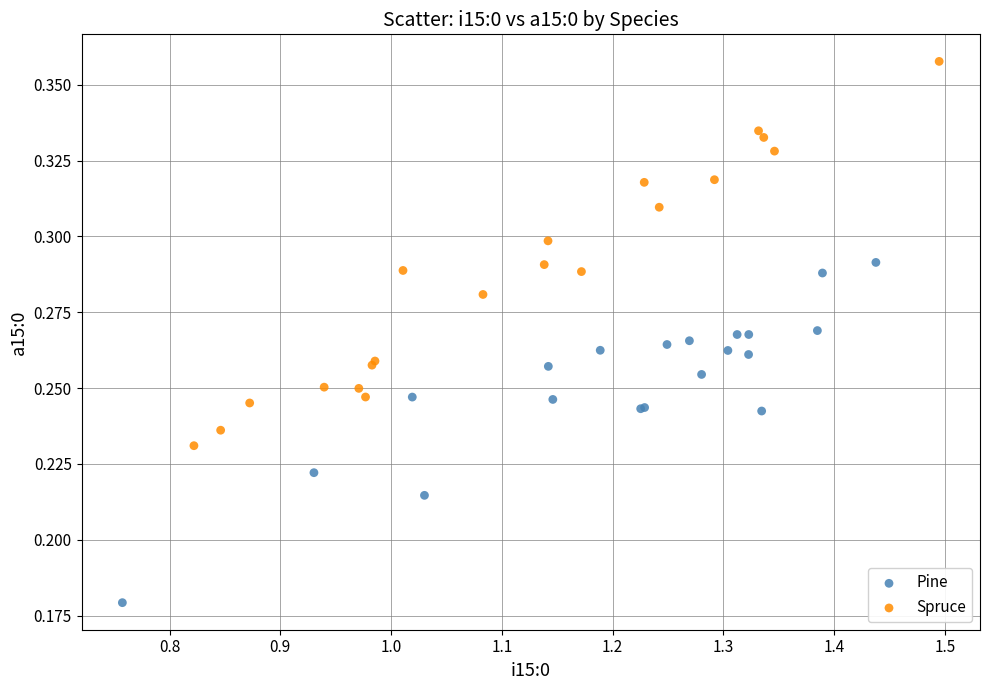

Which series reaches the maximum Y coordinate?

Spruce